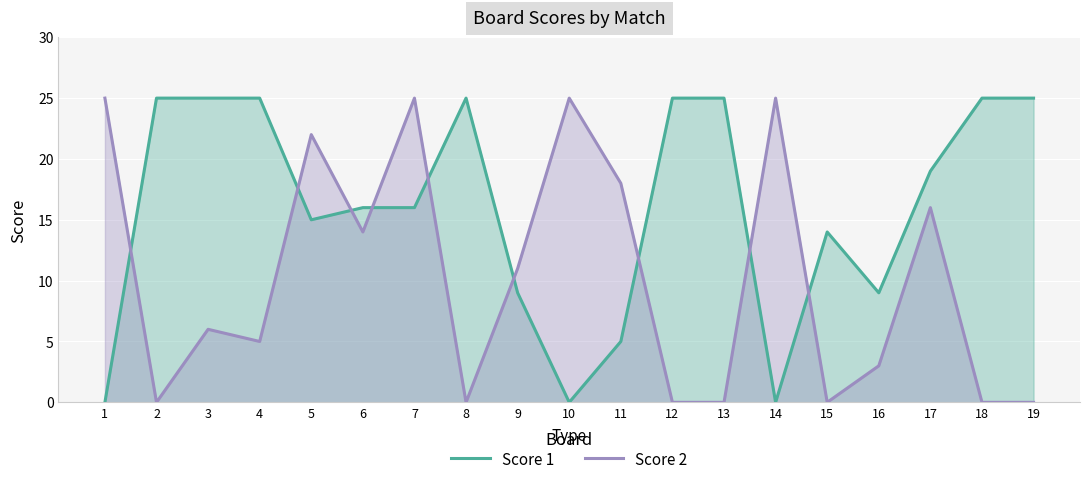

What is the difference between the second highest and second lowest values in the Score 1 series?

25